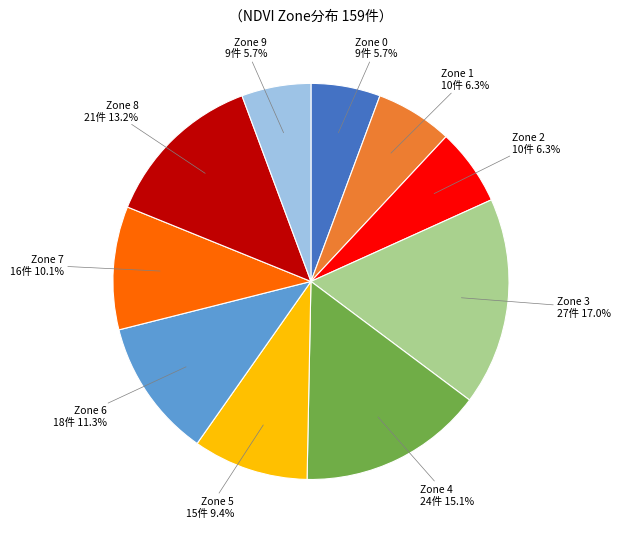

Does any single category account for the majority?

No